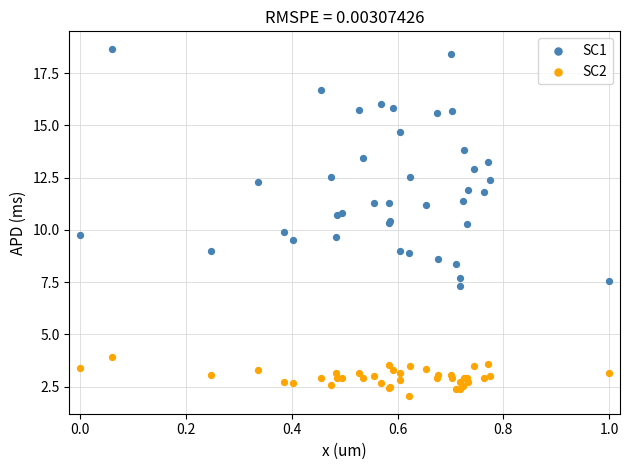

Which series reaches the minimum Y coordinate?

SC2